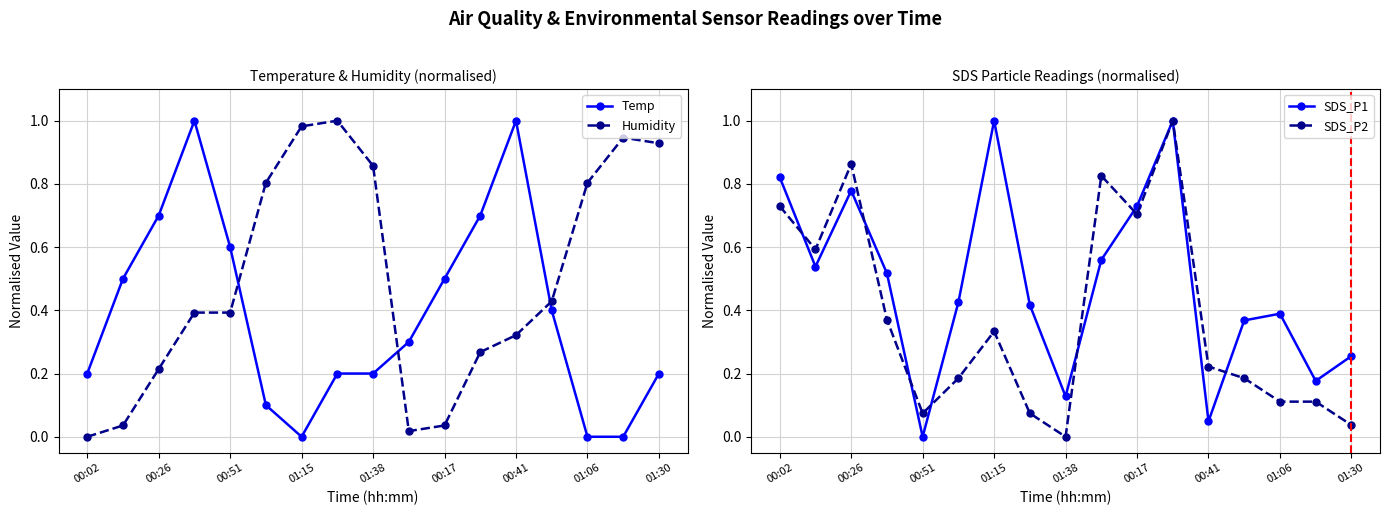

How many lines are shown in the chart?

4